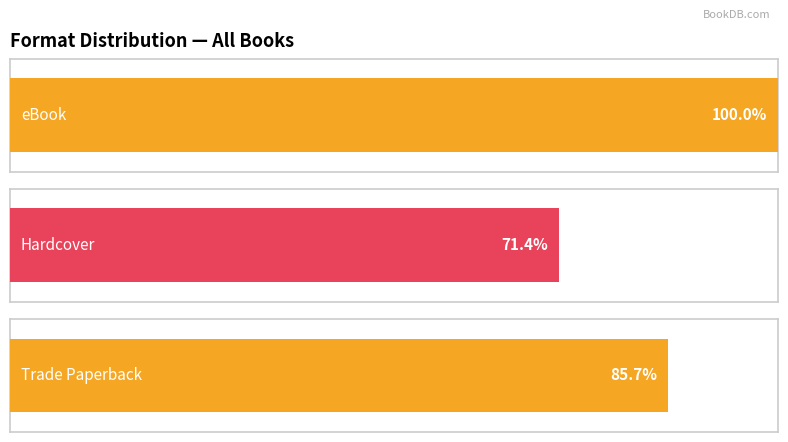

Count the number of data series in this chart.

3